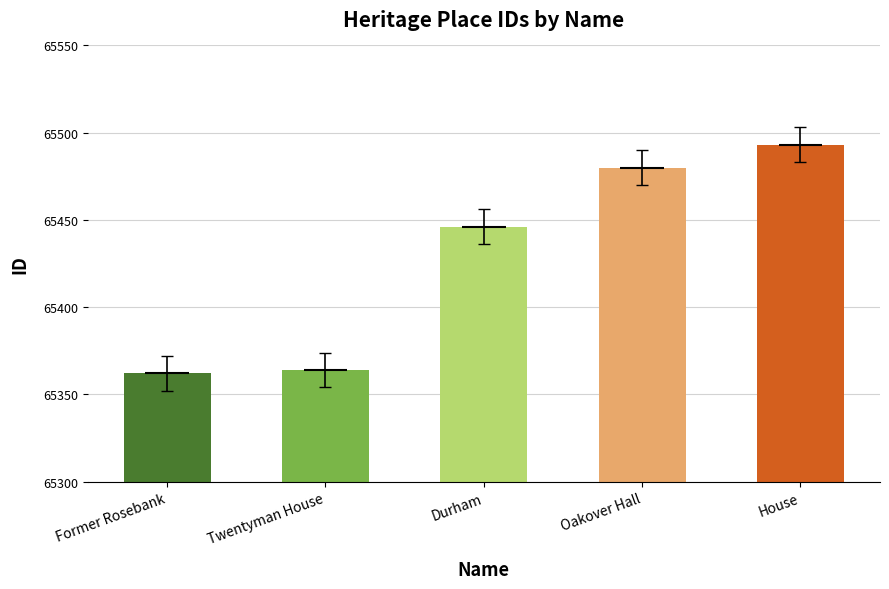

True or false: the data shows 65364 at Twentyman House.

True